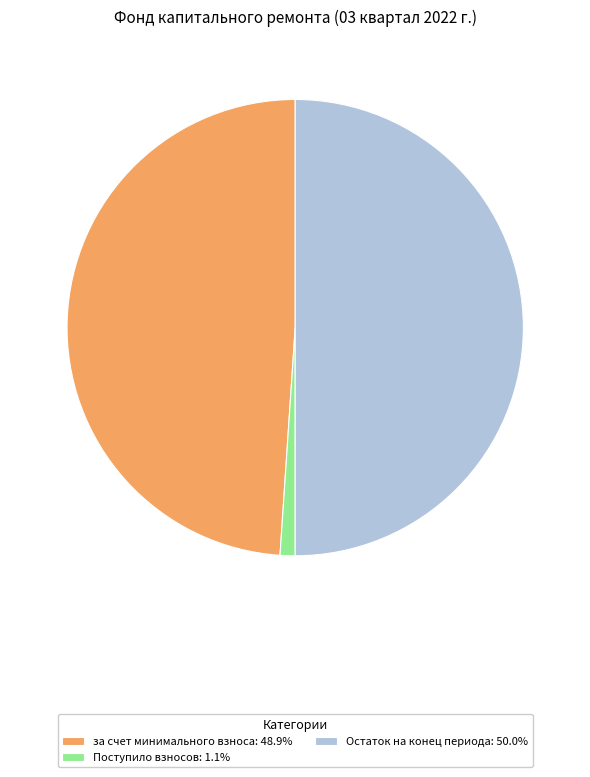

Does за счет минимального взноса: 48.9% account for over 50% of the chart?

No